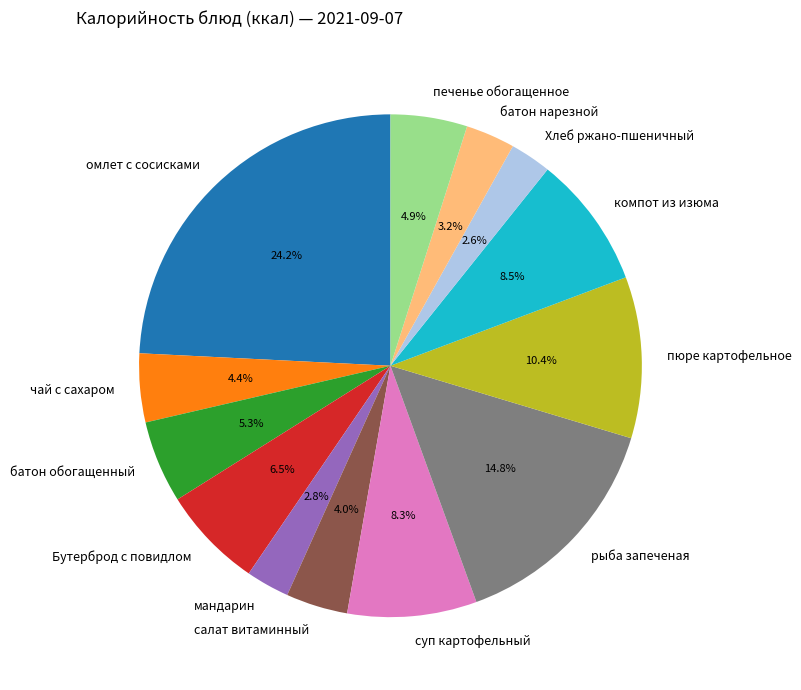

Does any single category account for the majority?

No